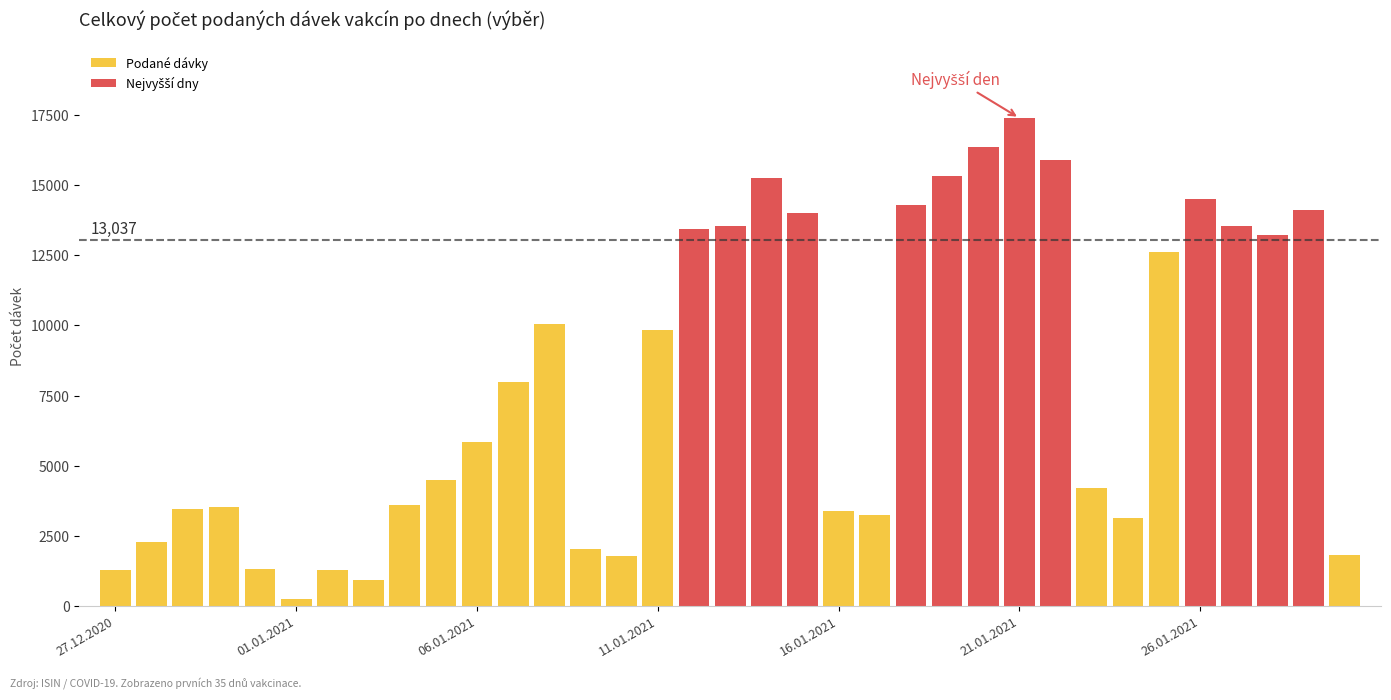

What is the label of the 5th bar from the left?

31.12.2020